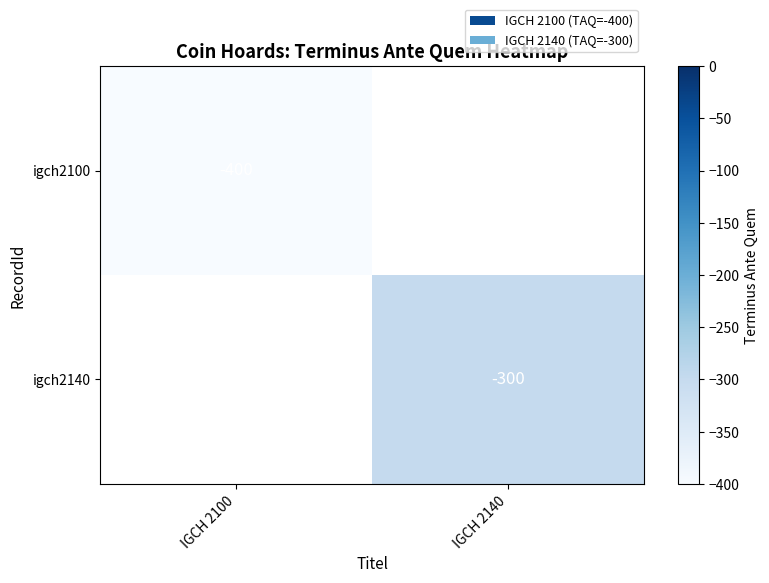

The igch2140 series shows -535 at IGCH 2140. True or false?

False